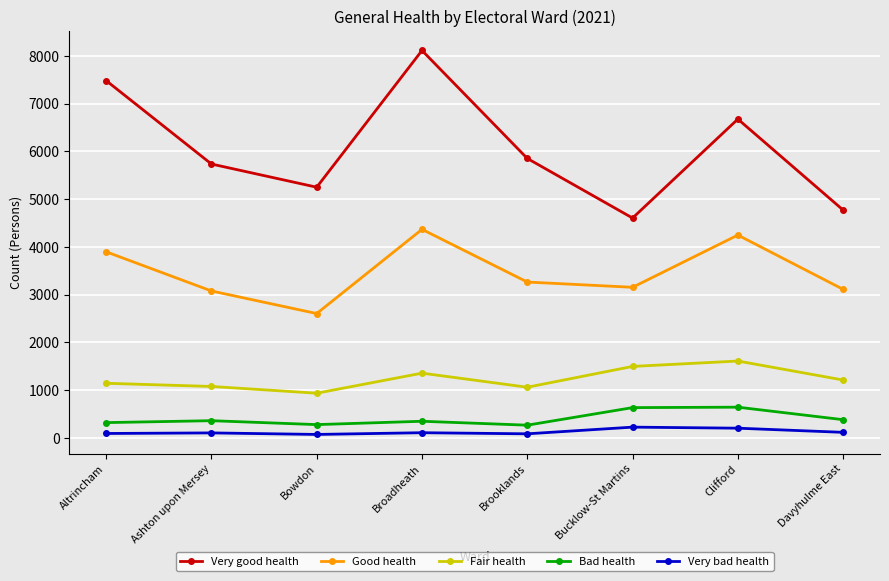

What is the difference between the second highest and second lowest values in the Very good health series?

2713